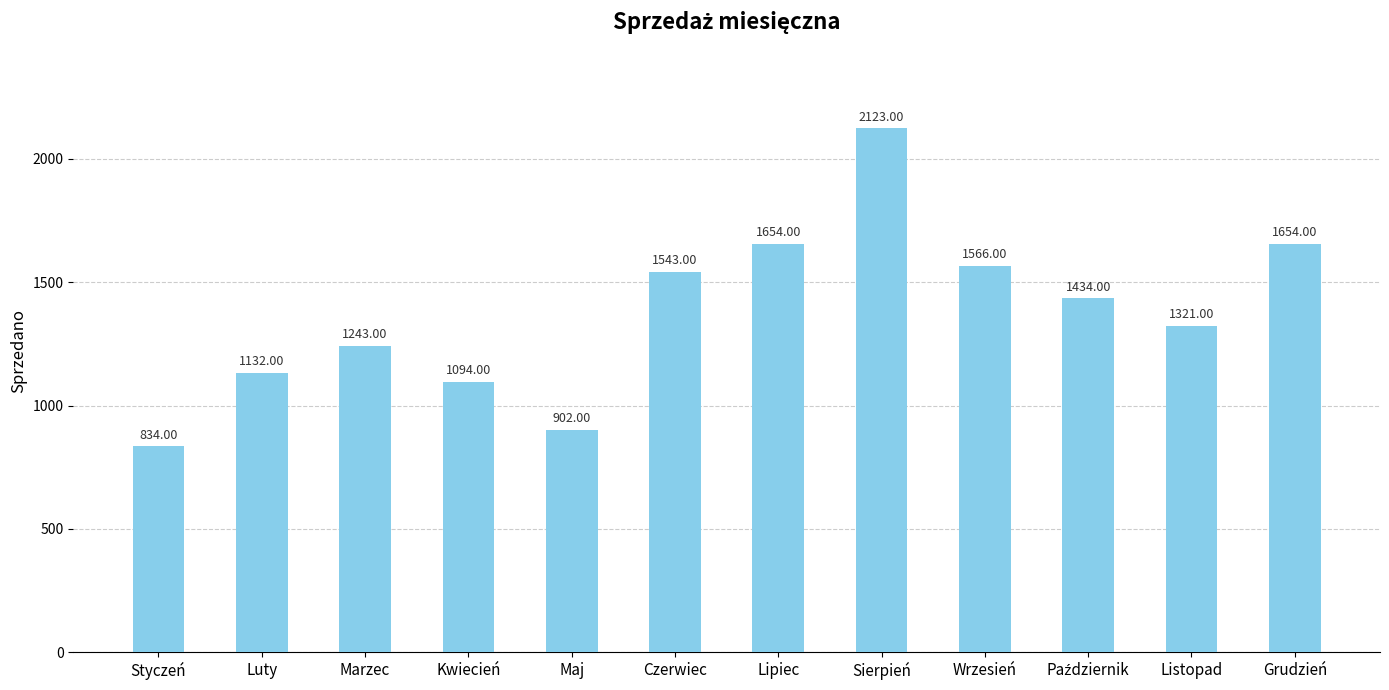

Between Grudzień and Maj, which is larger?

Grudzień